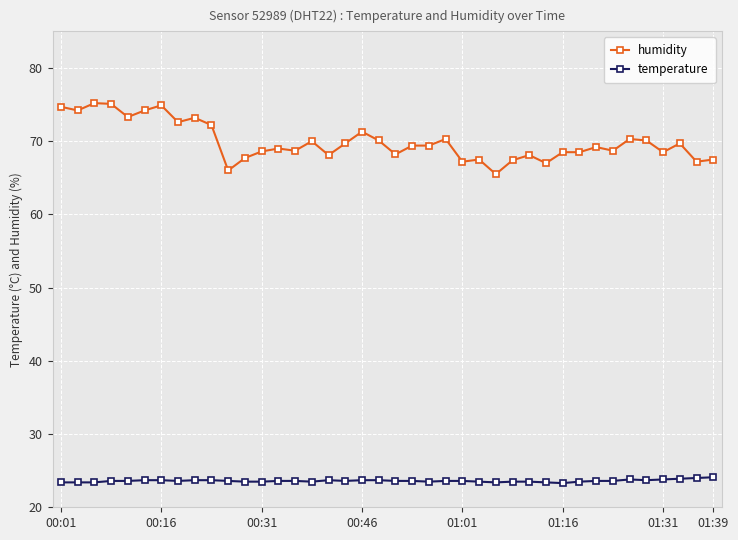

True or false: temperature and humidity intersect in this chart.

False